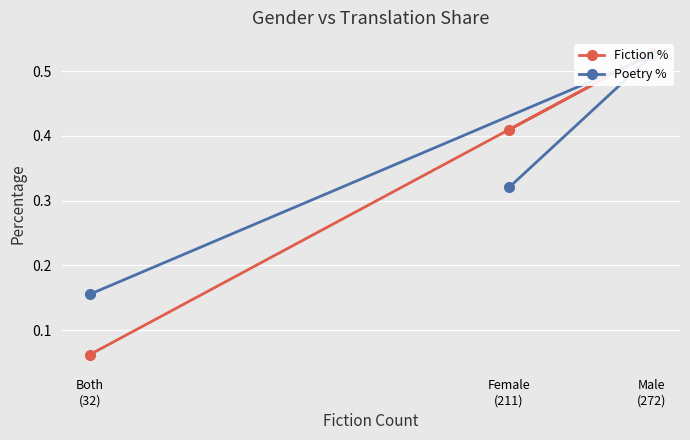

Which category has the lowest value across all series?

Both
(32)